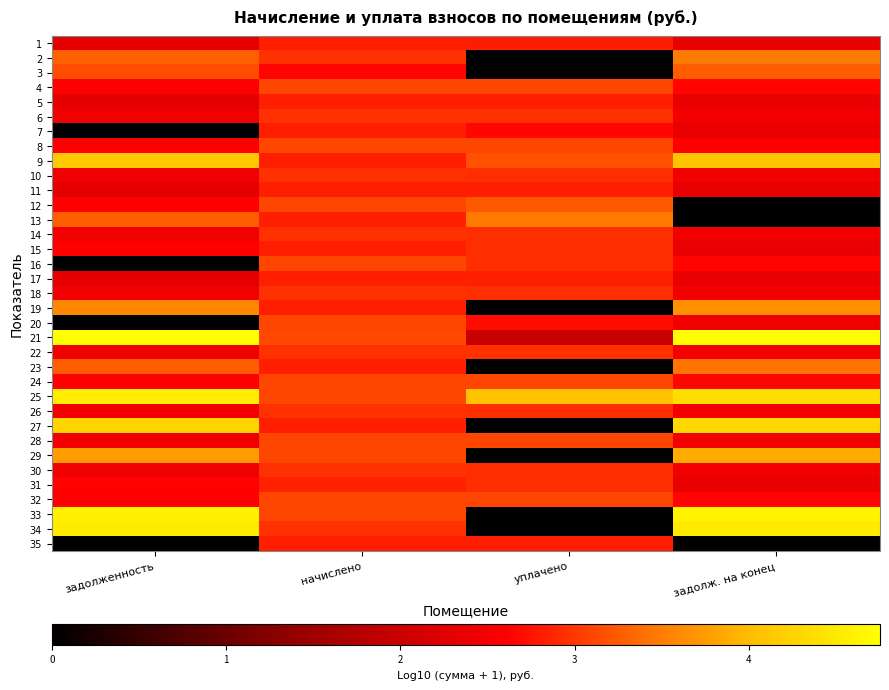

At which category does the chart reach its peak across all series?

задолж. на конец